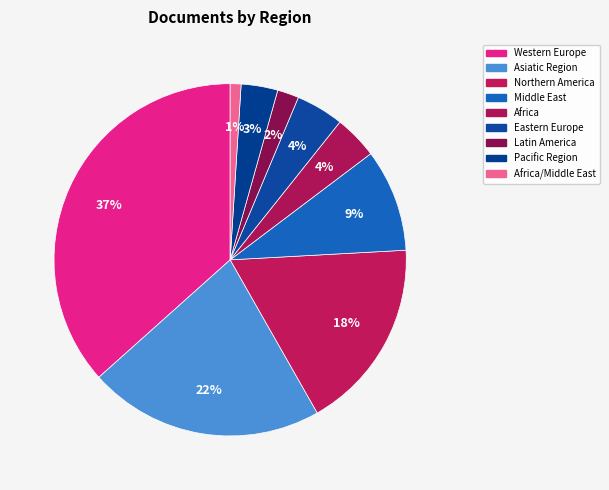

How many segments does this pie chart have?

9